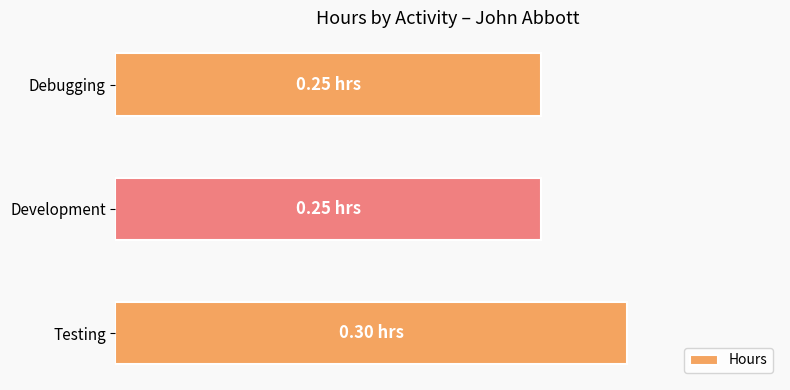

What is the minimum value shown in the chart?

0.2